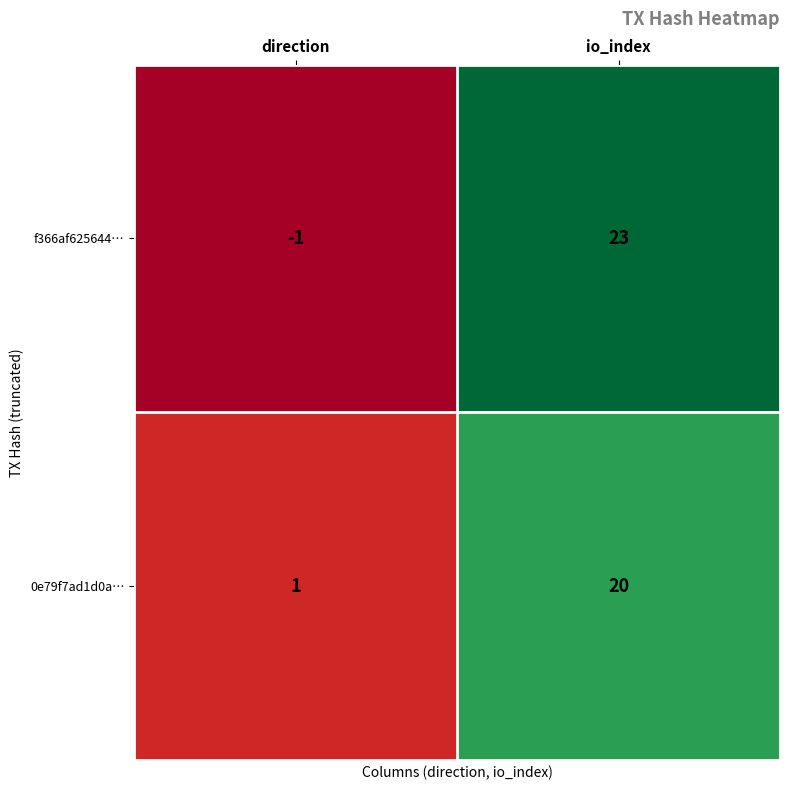

Rank the series by their maximum value, from lowest to highest.

0e79f7ad1d0a…, f366af625644…